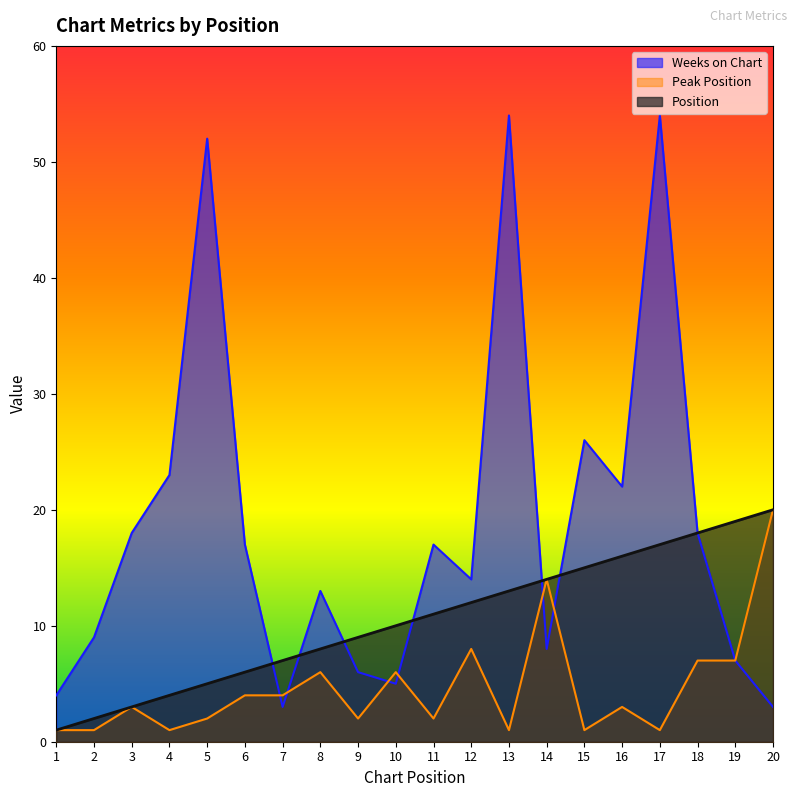

At how many categories does at least one series exceed 38?

3